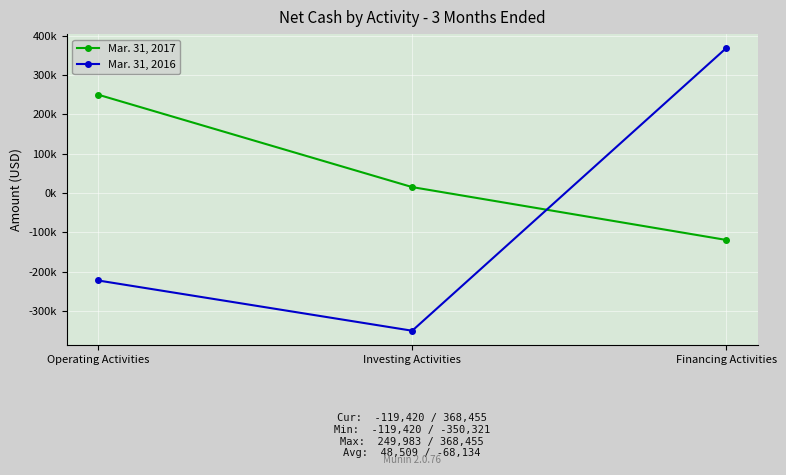

What is the label of the 3rd point from the left?

Financing Activities